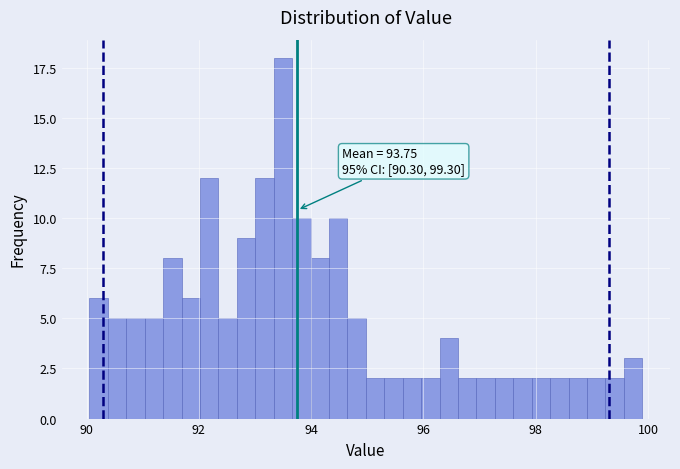

Around what value on the x-axis is the tallest bar? Give the approximate position of its centre, as read against the axis.

93.4